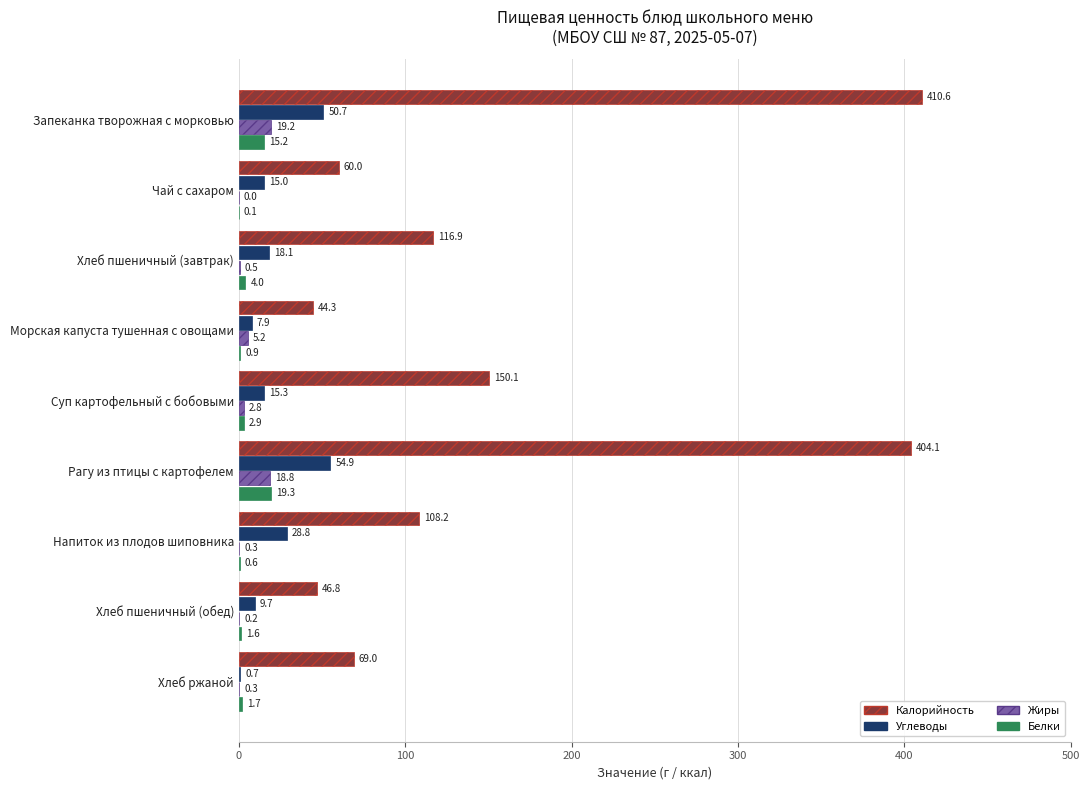

What is the maximum value shown in the chart?

410.6